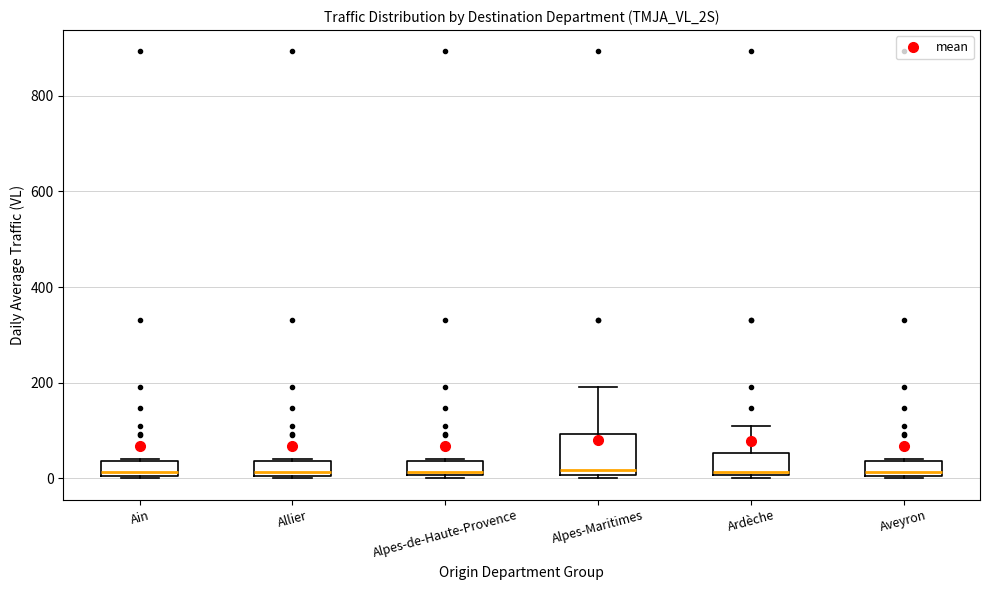

Which box is the tallest, from its lower edge to its upper edge?

Alpes-Maritimes